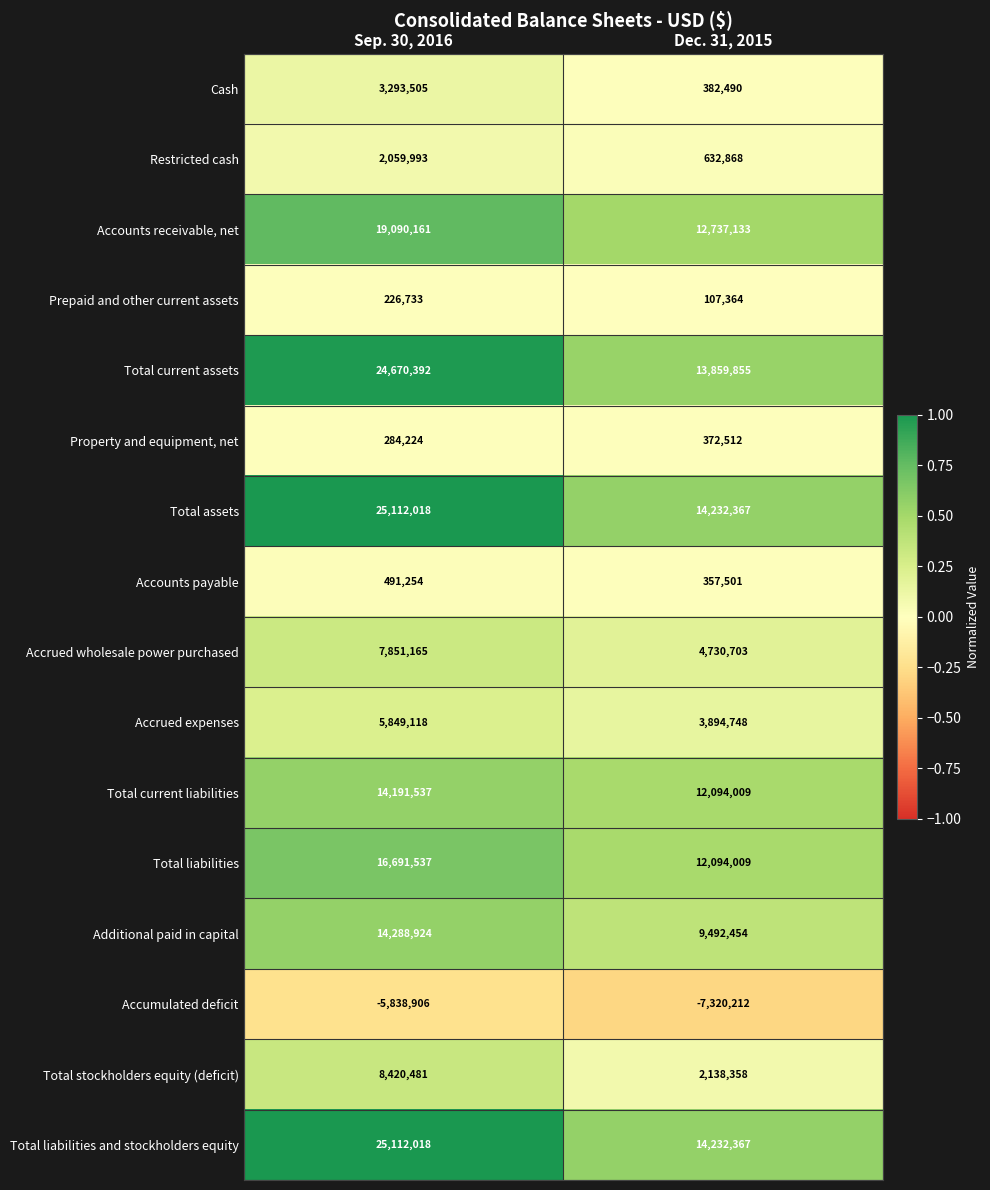

What is the difference between the highest and lowest values at Sep. 30, 2016?

30950924